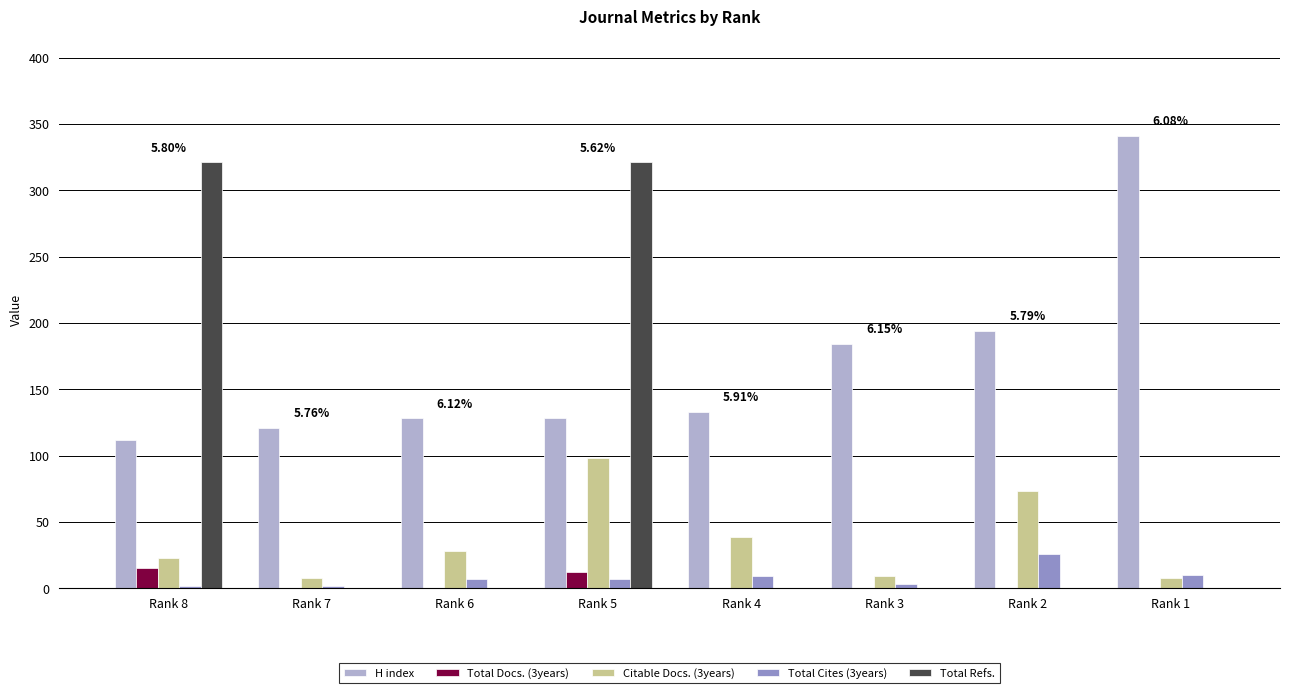

Is the value of Total Cites (3years) at Rank 1 greater than the value of Total Refs. at Rank 1?

Yes